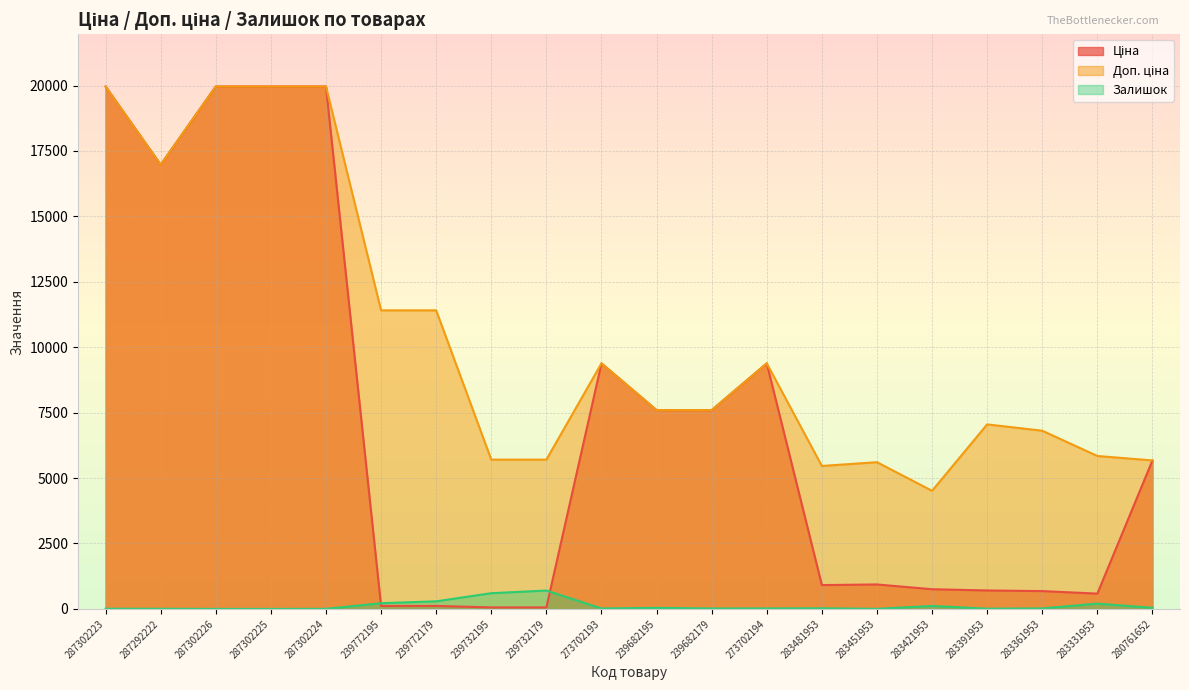

At which label is Залишок closest to 351?

239772179